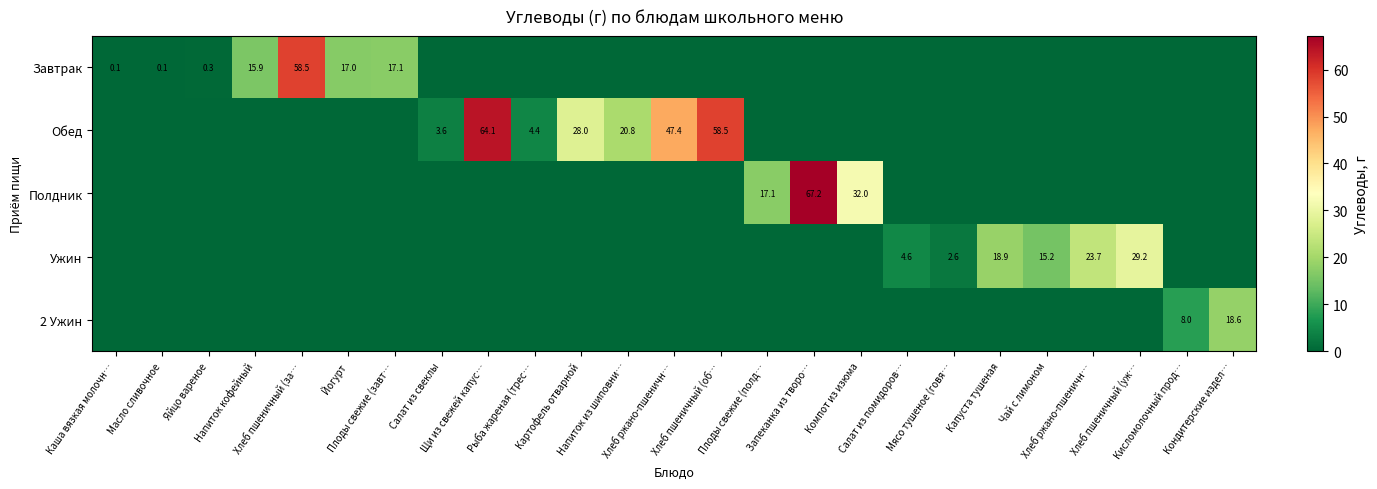

How many values in the Обед series exceed 0?

7